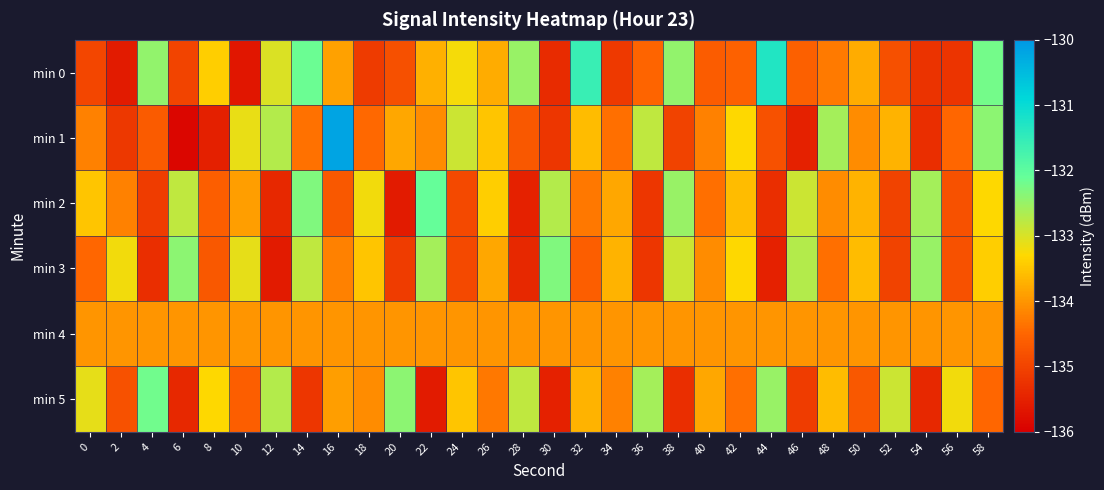

What is the greatest value displayed?

-130.2